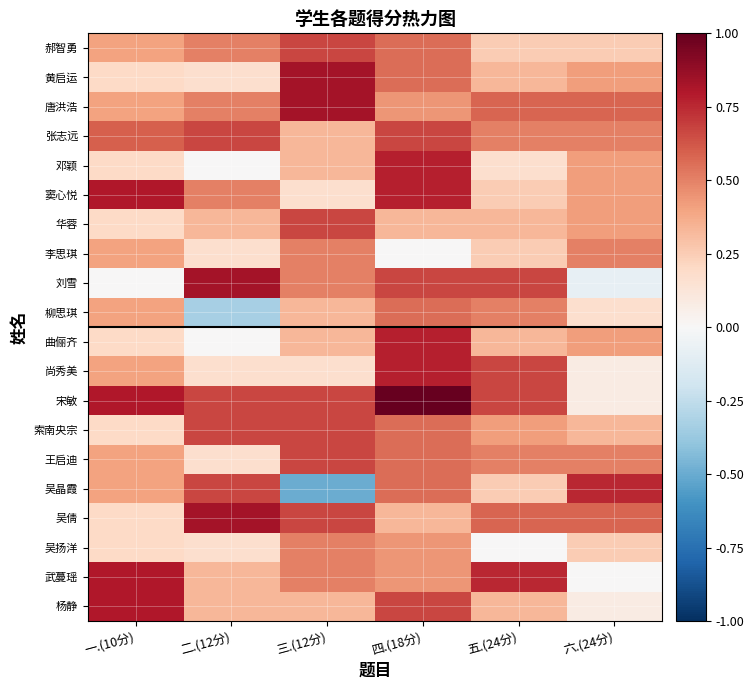

Count the number of data series in this chart.

20